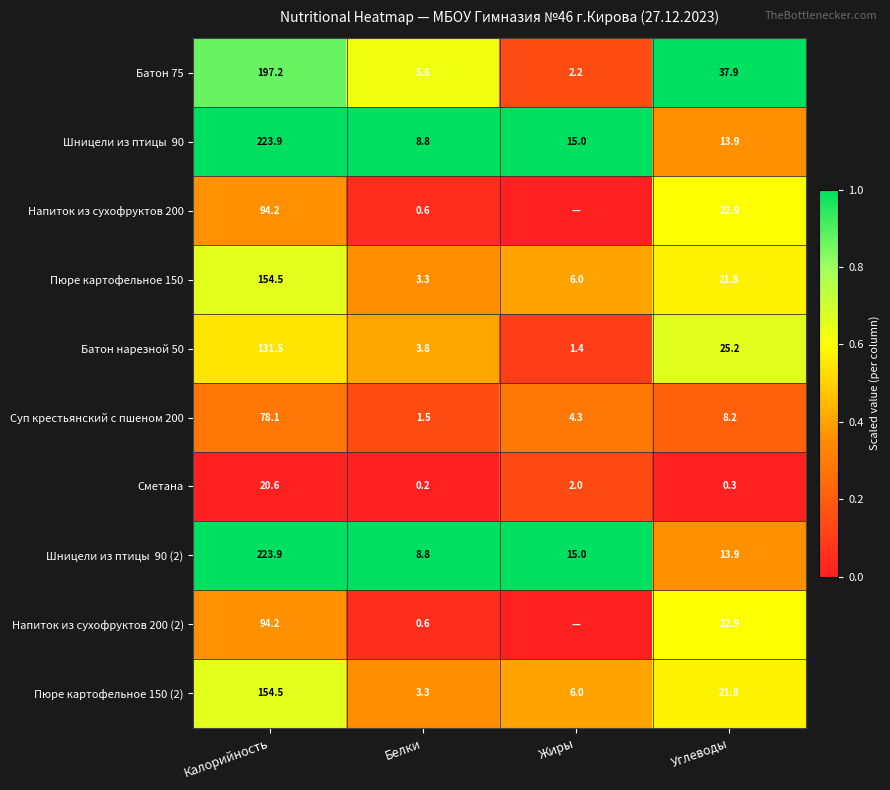

How many data points in Сметана are less than 2?

2